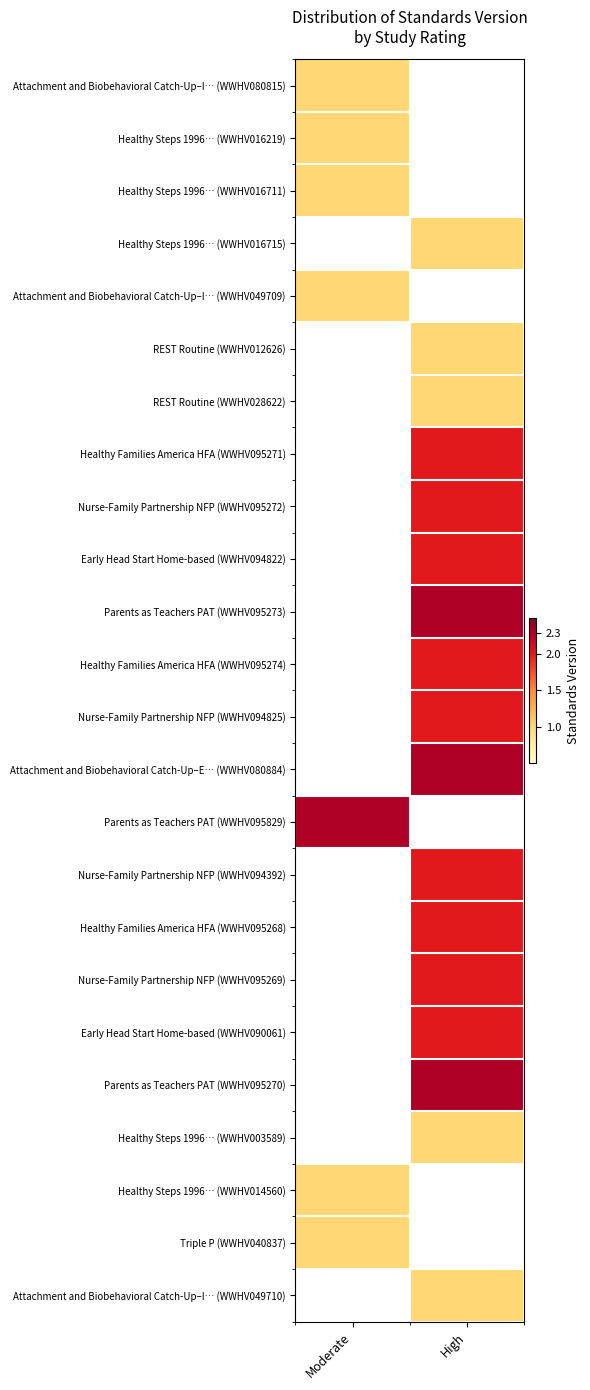

Which series has the largest range (max minus min)?

Parents as Teachers PAT (WWHV095273)